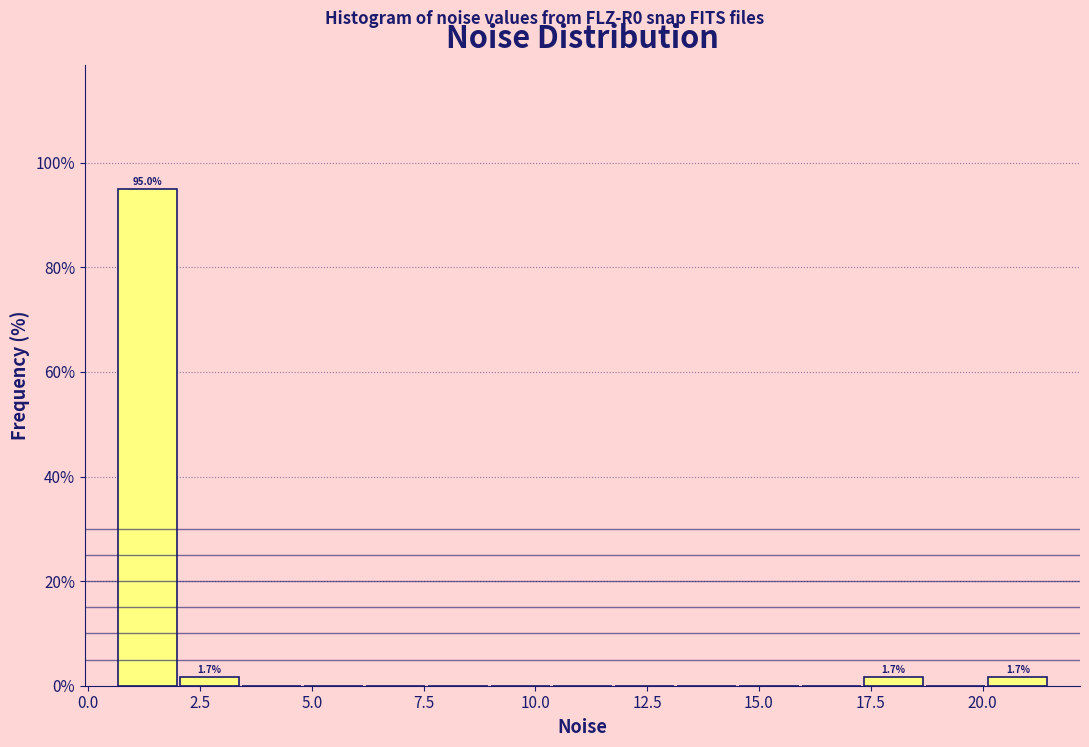

Around what value on the x-axis is the tallest bar? Give the approximate position of its centre, as read against the axis.

1.5